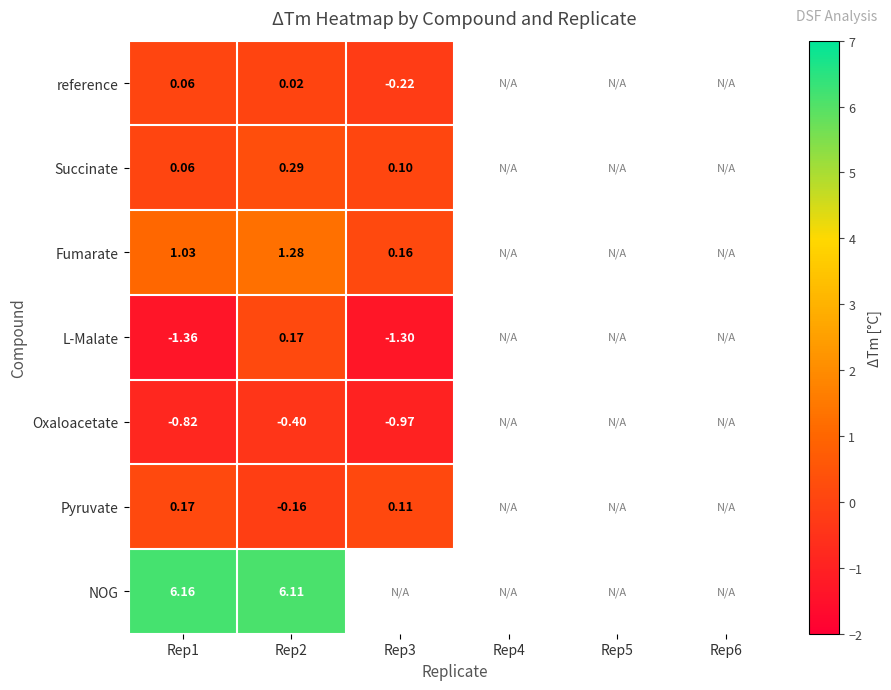

What value does the Succinate series have at Rep3?

0.1